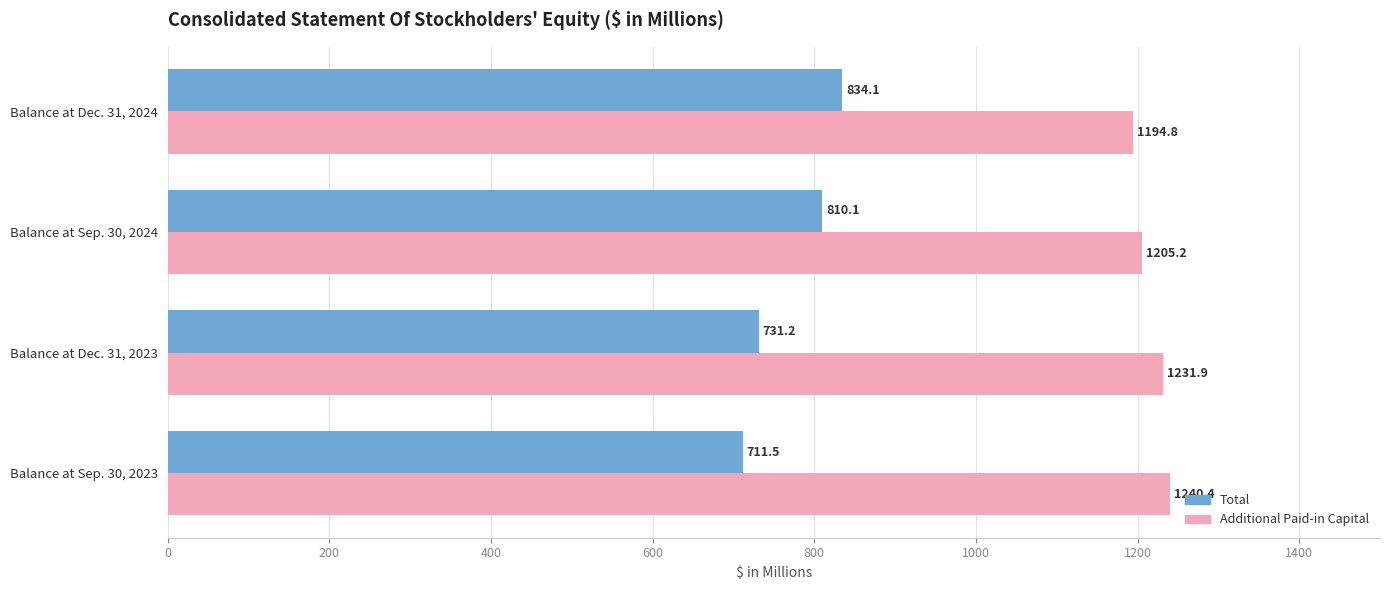

Where is Total nearest to the value 772?

Balance at Sep. 30, 2024